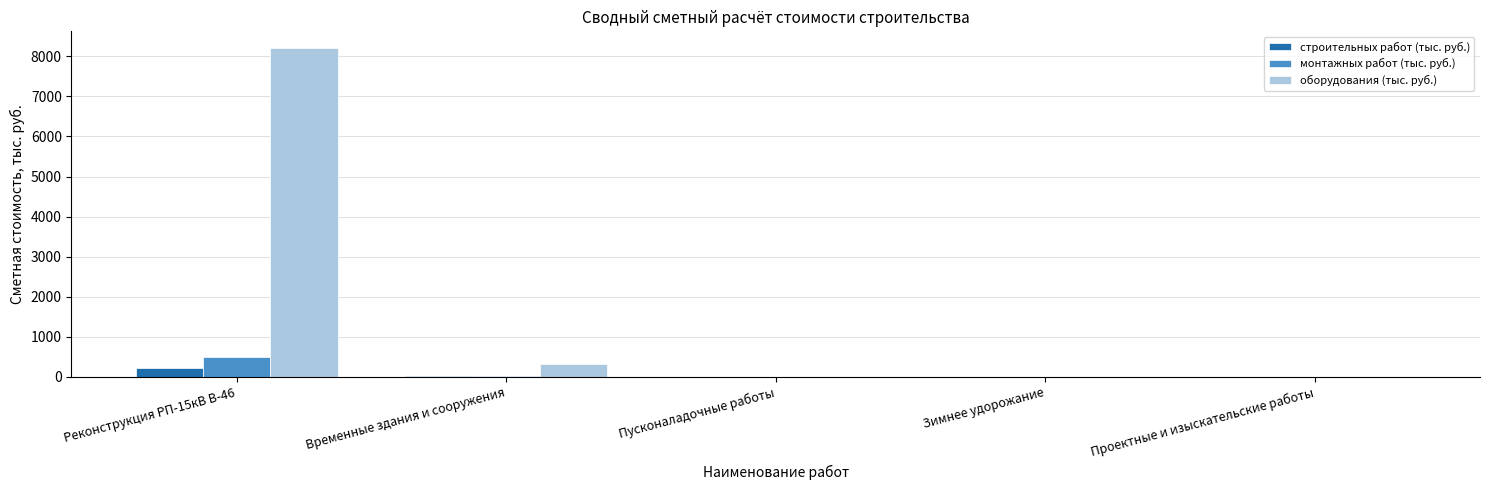

At which label does строительных работ (тыс. руб.) reach its peak?

Реконструкция РП-15кВ В-46